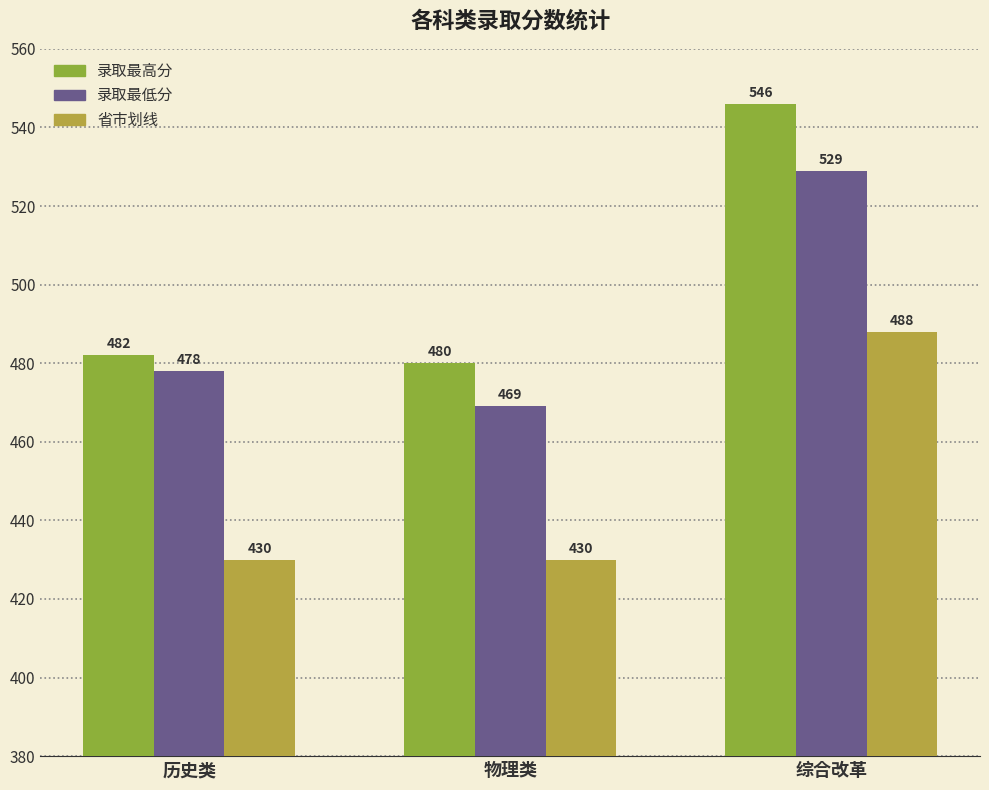

Reading left to right, transcribe all the data shown in this chart.

录取最高分: 历史类=482	物理类=480	综合改革=546
录取最低分: 历史类=478	物理类=469	综合改革=529
省市划线: 历史类=430	物理类=430	综合改革=488